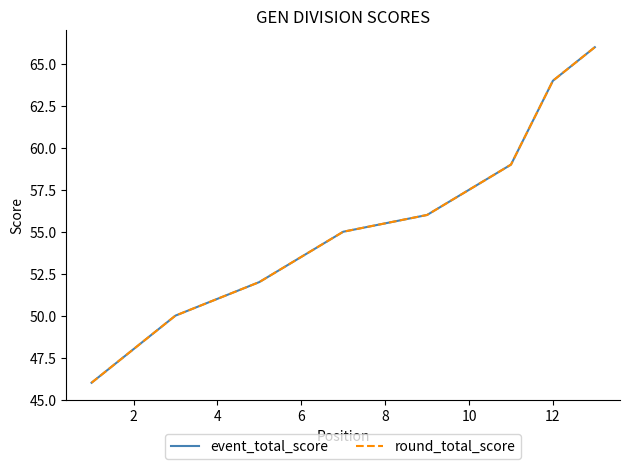

What value does the round_total_score series have at 2, to the nearest 5?

50